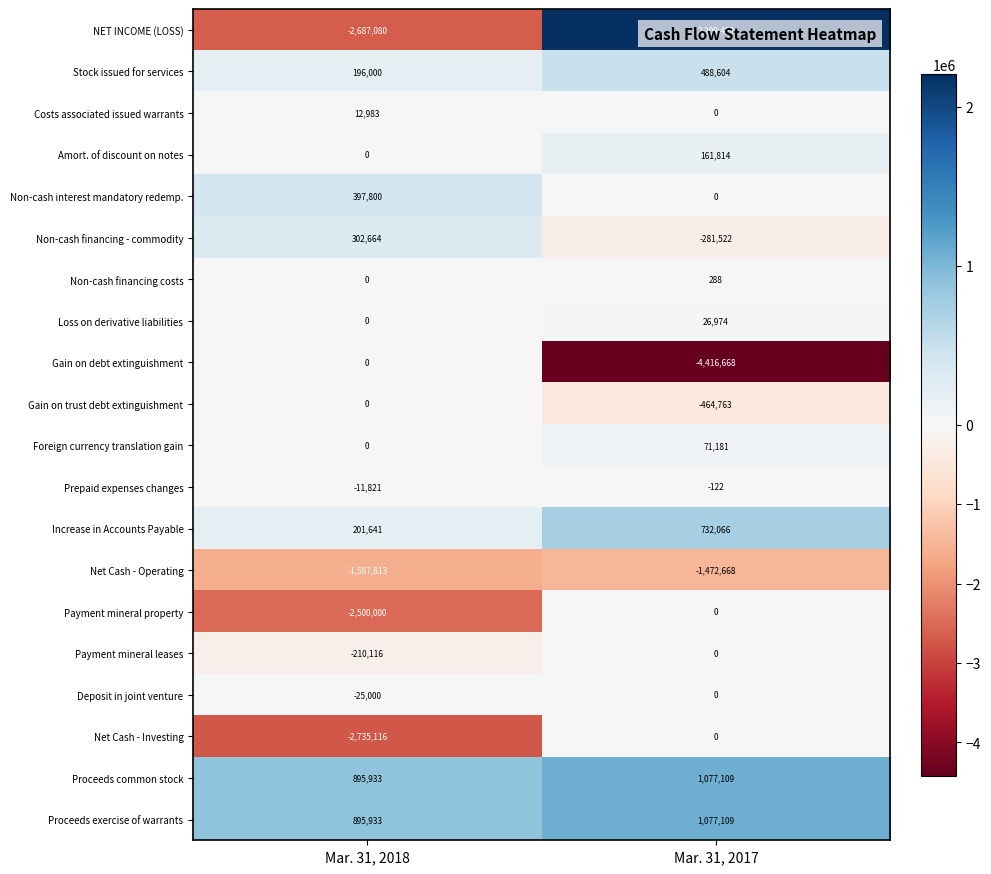

The Net Cash - Investing series shows -1645147 at Mar. 31, 2017. True or false?

False